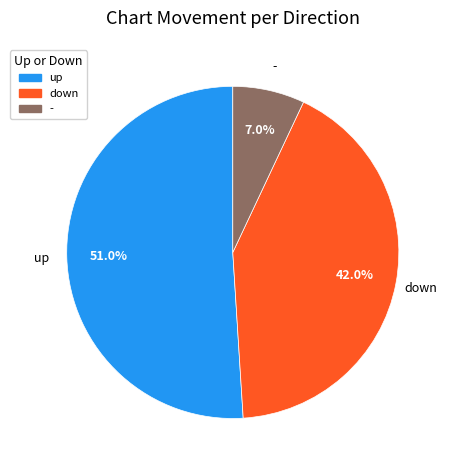

Count the number of slices in the pie.

3